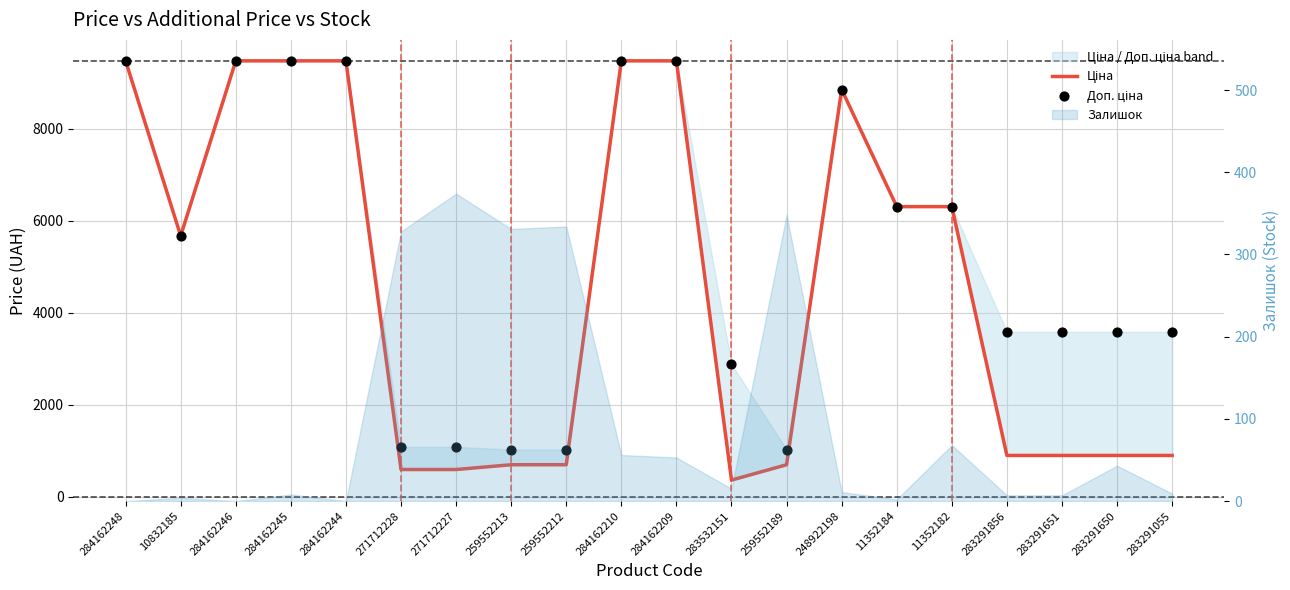

Which series has the widest spread of Y values?

Ціна